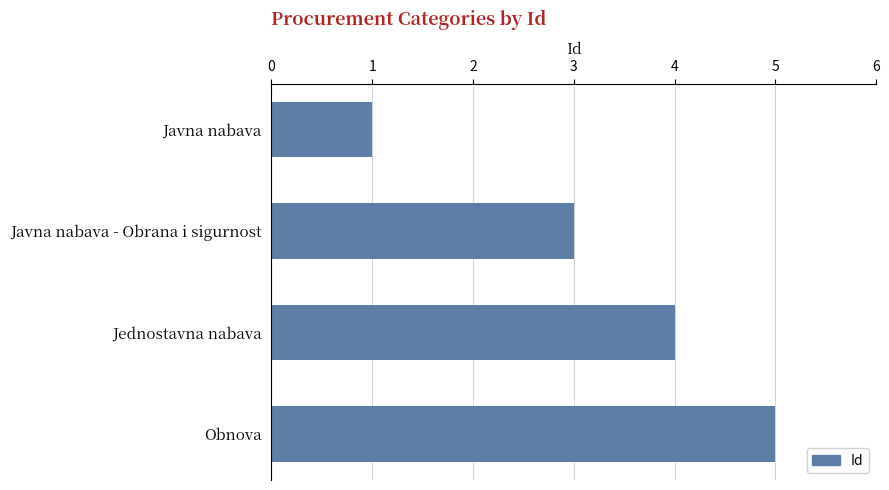

True or false: the data shows 5 at Obnova.

True